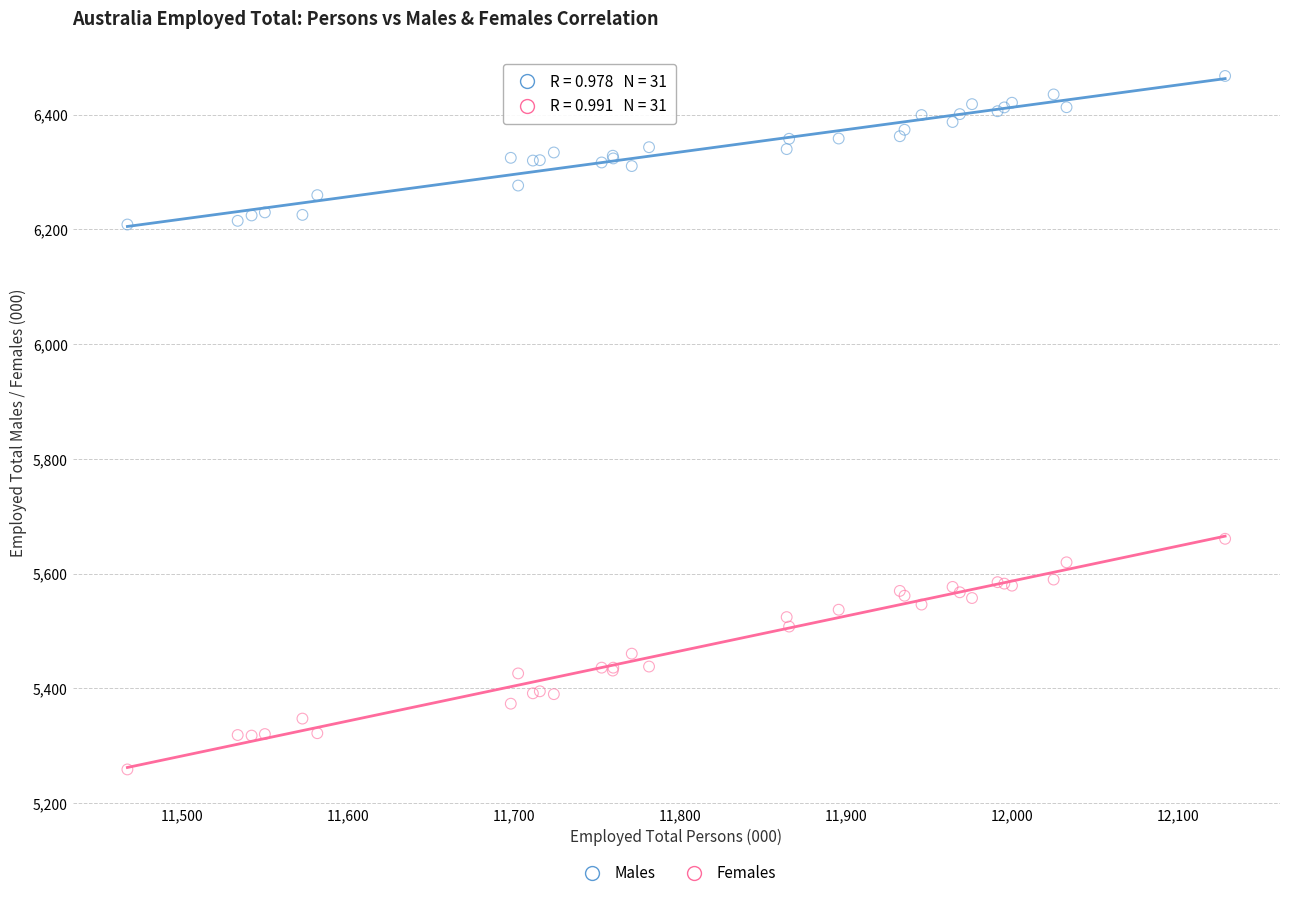

Across all series, what Y value is closest to 5863?

5660.8